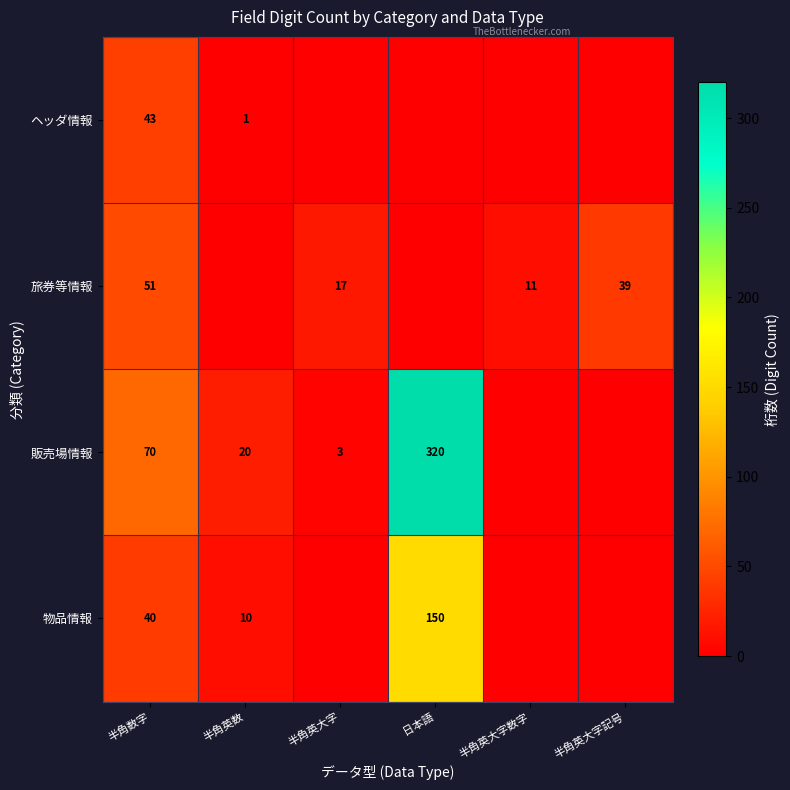

True or false: 物品情報 has a value of 50 at 日本語.

False